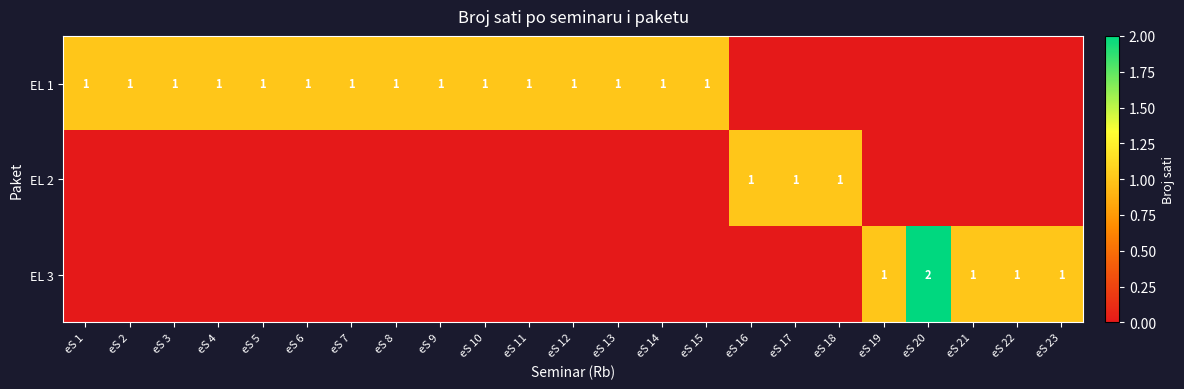

Is it true that EL 1 equals 2 at eS 1?

False